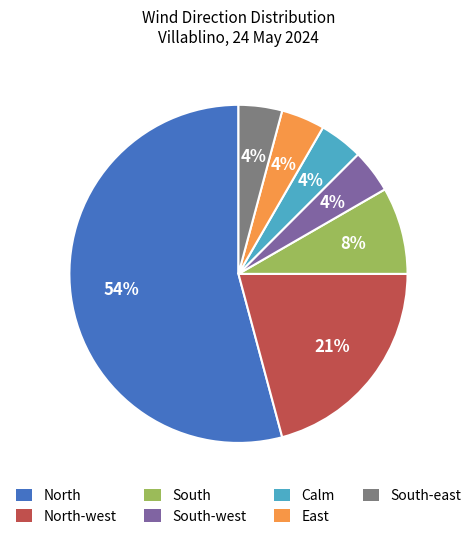

To the nearest percent, what is the average slice percentage?

14%